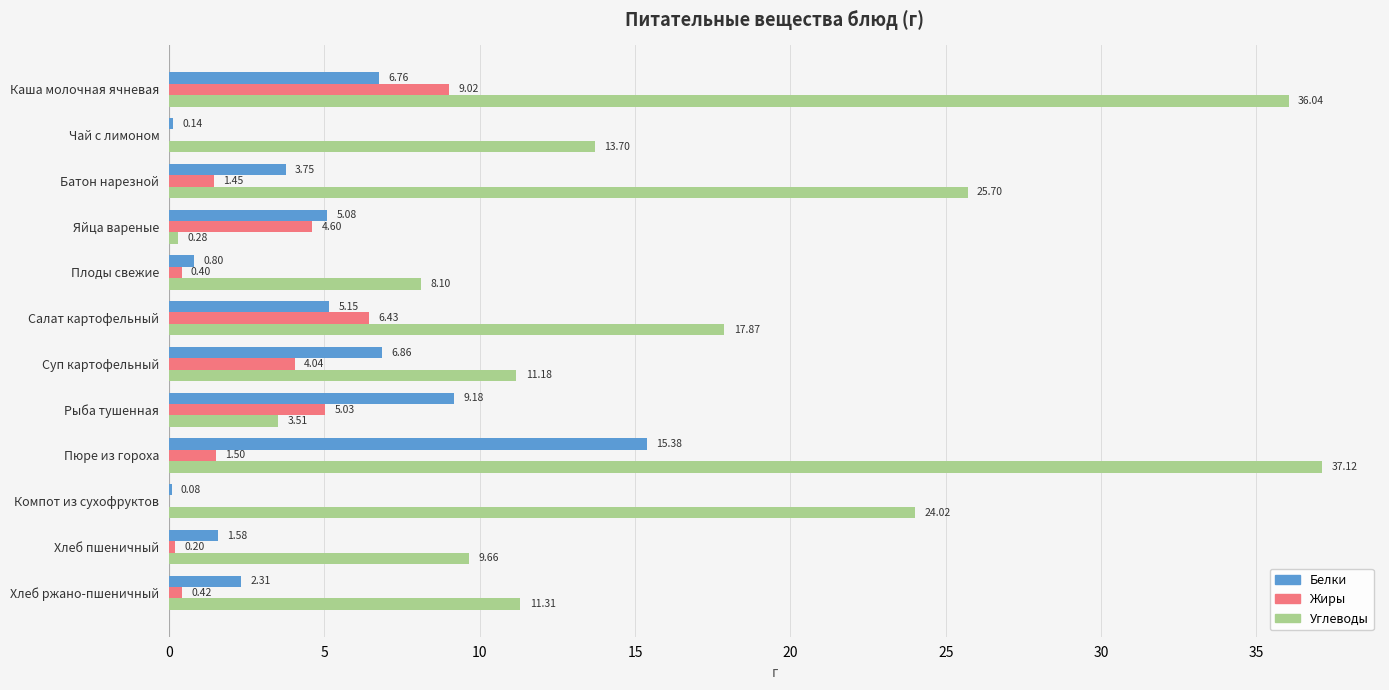

Which series changed the most between Плоды свежие and Хлеб ржано-пшеничный?

Углеводы